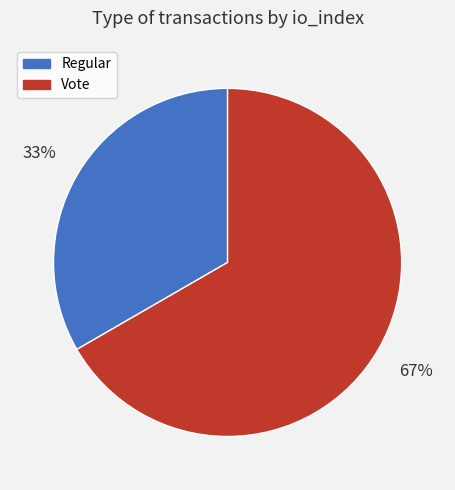

Count the number of slices in the pie.

2